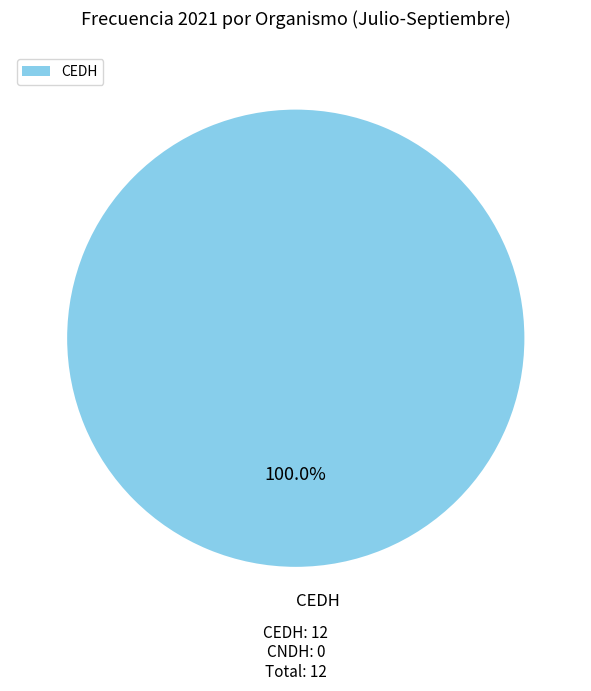

Rank the categories by value from lowest to highest.

CEDH